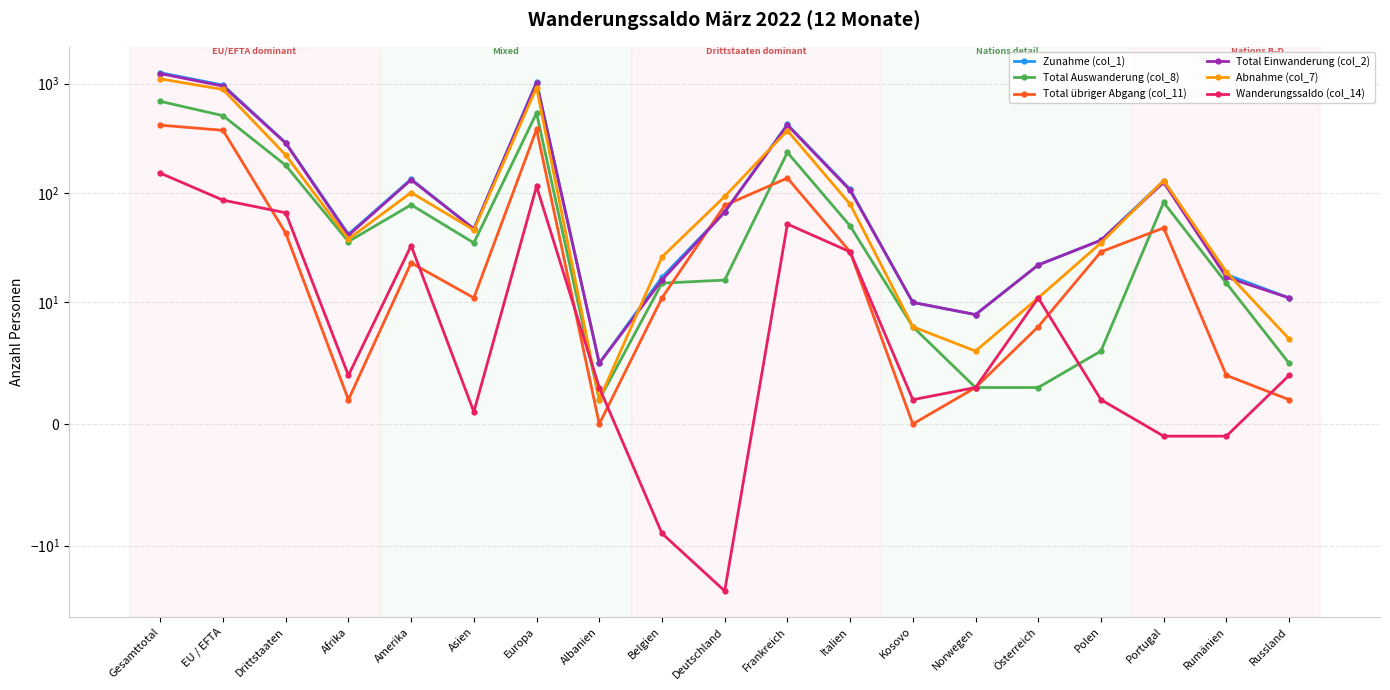

Where is the first local minimum for Wanderungssaldo (col_14)?

Afrika